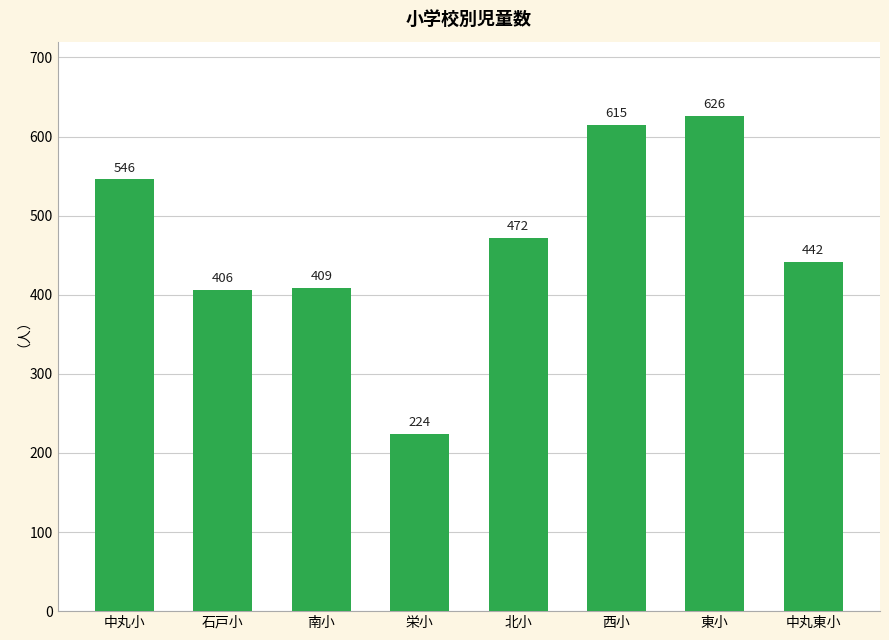

At which category does the chart reach its peak across all series?

東小